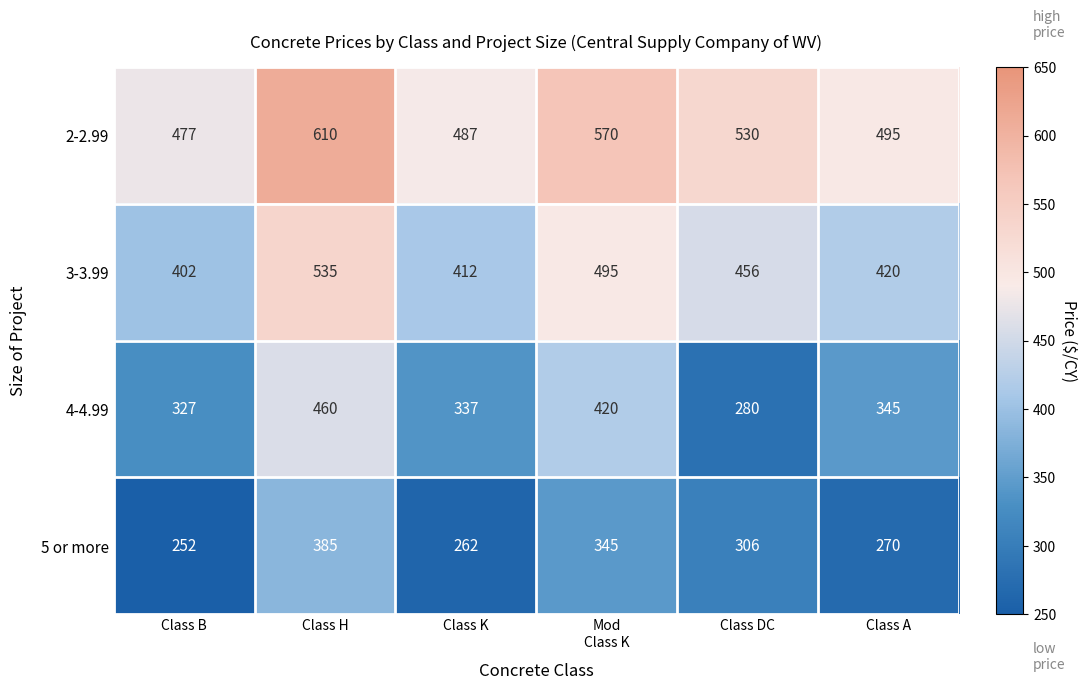

What is the approximate value of 3-3.99 at Class A, to the nearest 10?

420